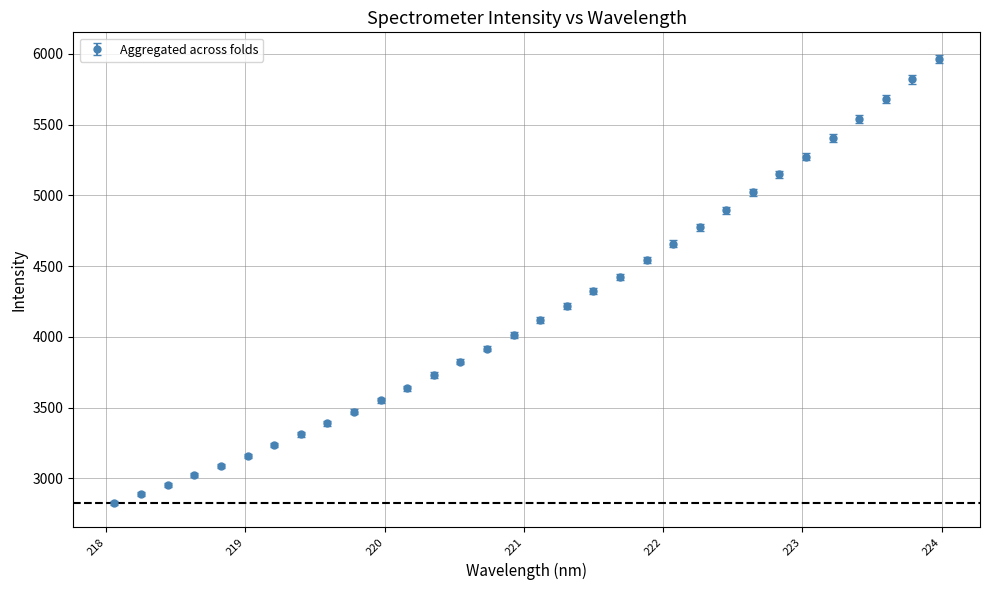

What is the average value?

4182.2